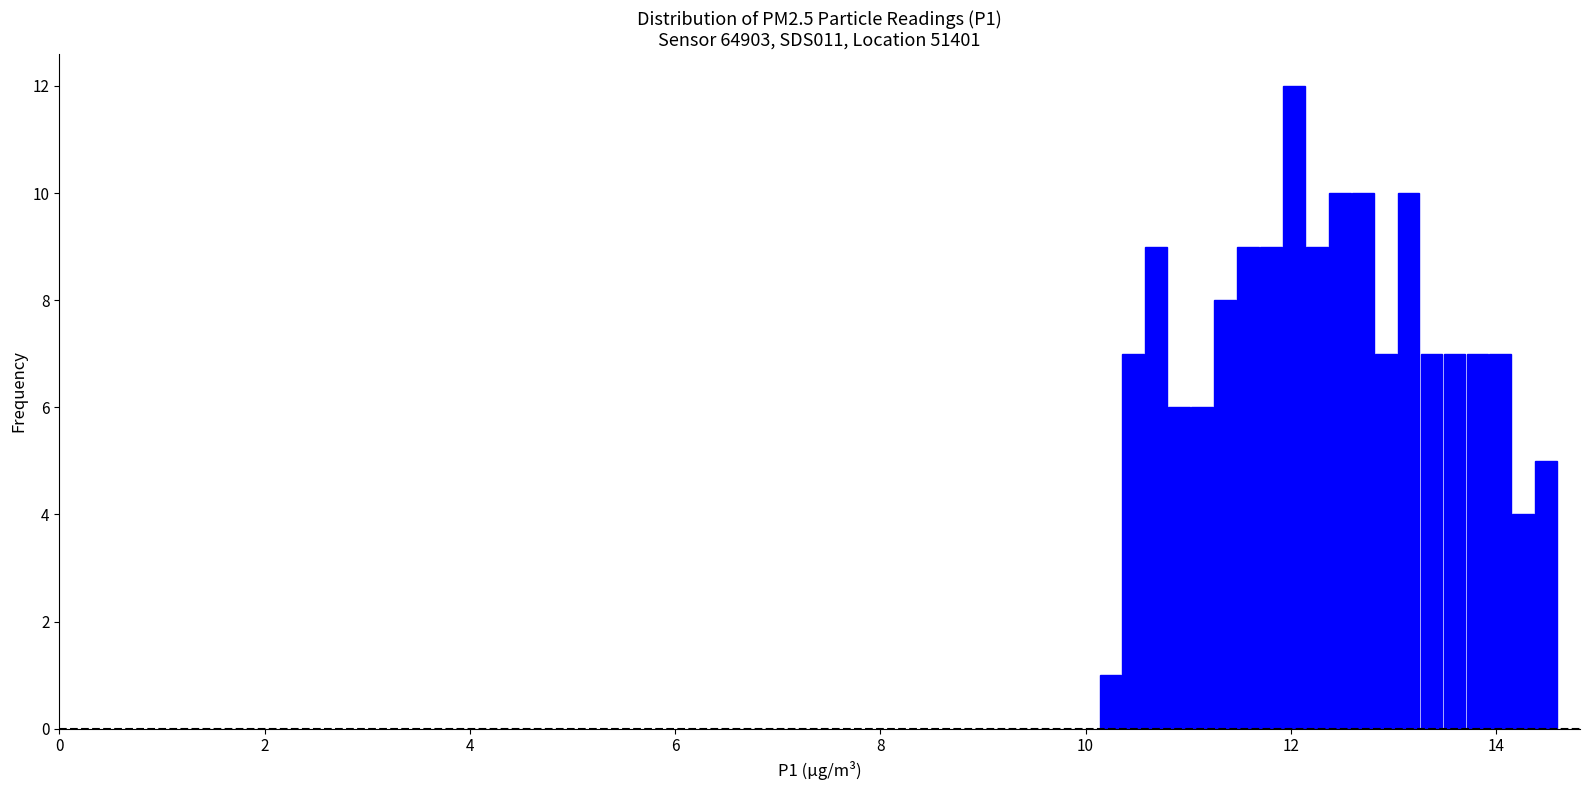

Read against the x-axis, roughly where is the centre of the tallest bar?

12.0